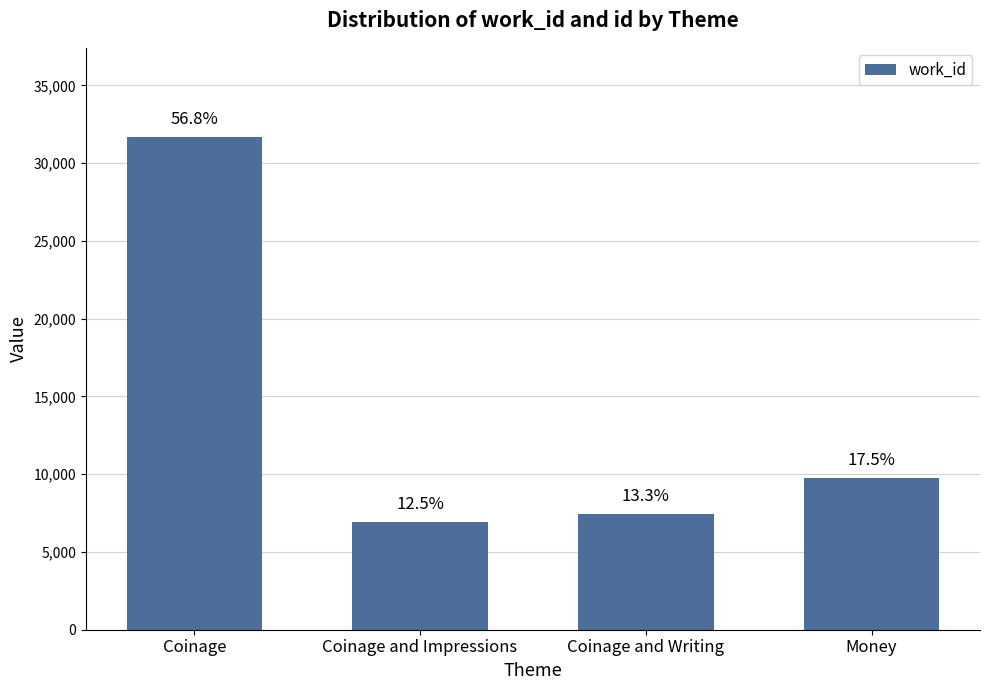

What is the minimum value shown in the chart?

6955